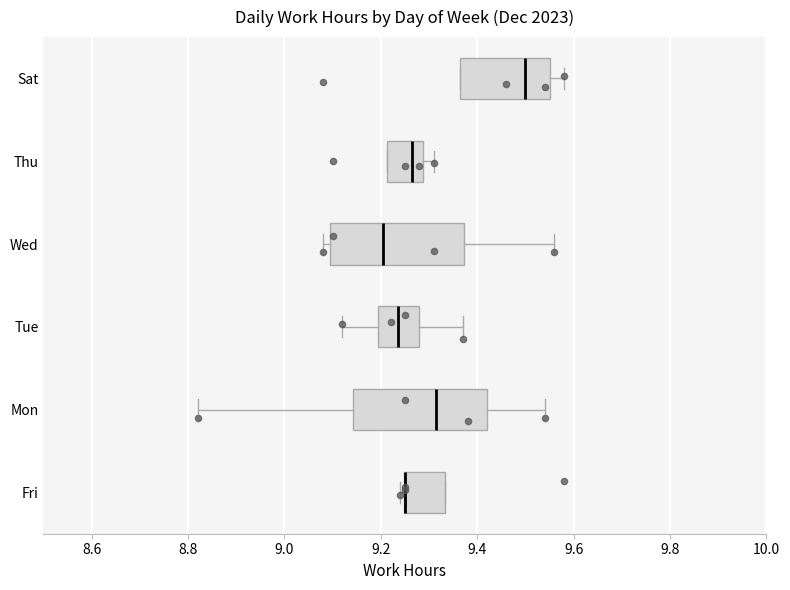

Reading bottom to top, transcribe this box plot: for each box, give where its median line is, the range the box spans, and where its two whiskers end, as read against the x-axis. The values are not printed on the chart, so give them approximately, as read against the axis.

Fri: median 9.26 (drawn on the box's left edge), box 9.24 to 9.34, whiskers 9.24 (just left of the box's left edge) to 9.34
Mon: median 9.32, box 9.14 to 9.42, whiskers 8.82 to 9.54
Tue: median 9.24, box 9.20 to 9.28, whiskers 9.12 to 9.38
Wed: median 9.20, box 9.10 to 9.38, whiskers 9.08 to 9.56
Thu: median 9.26, box 9.22 to 9.28, whiskers 9.22 to 9.32
Sat: median 9.50, box 9.36 to 9.56, whiskers 9.36 to 9.58